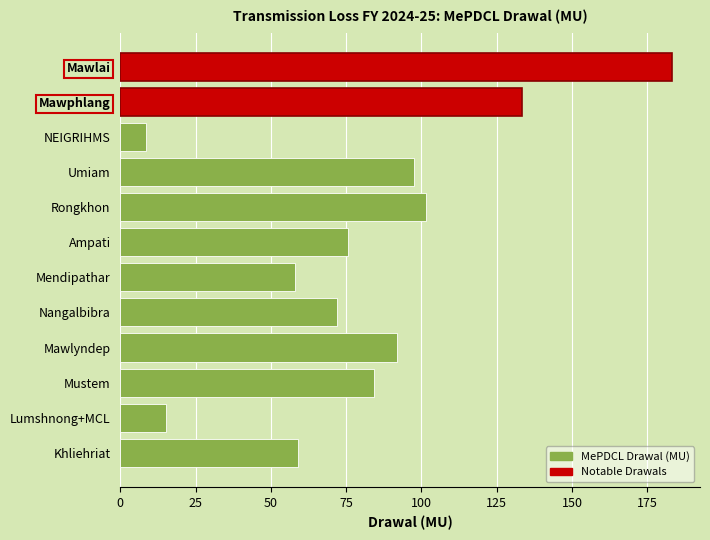

What is the difference between the maximum and minimum values?

174.9